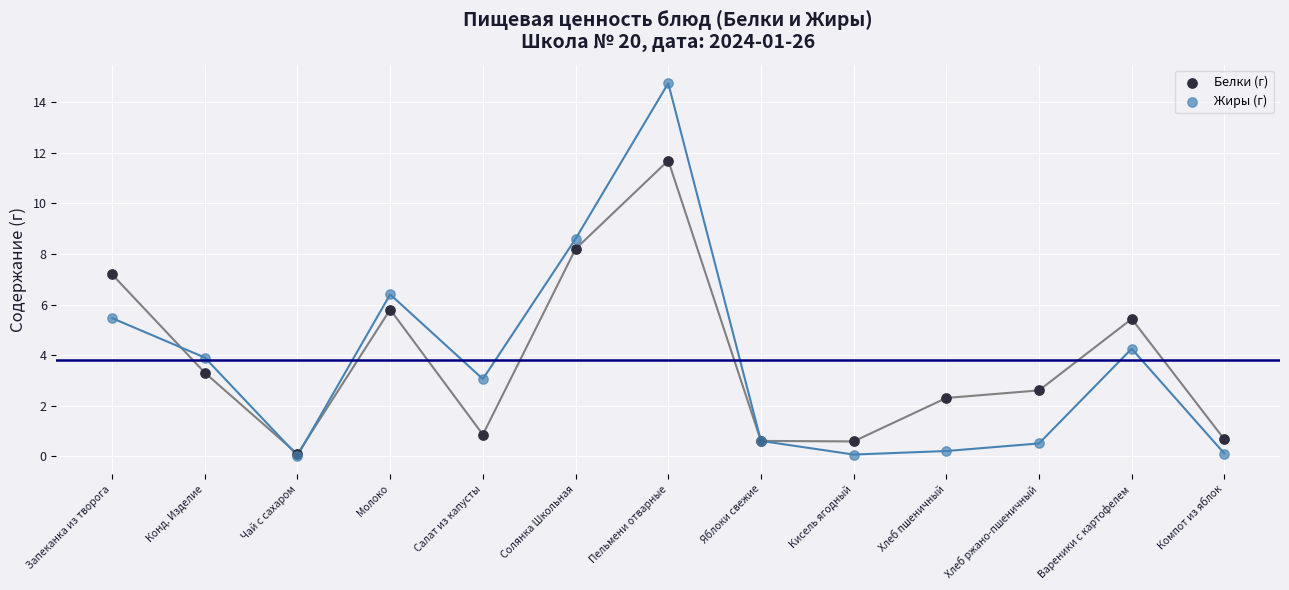

Across all series, what Y value is closest to 7?

7.2